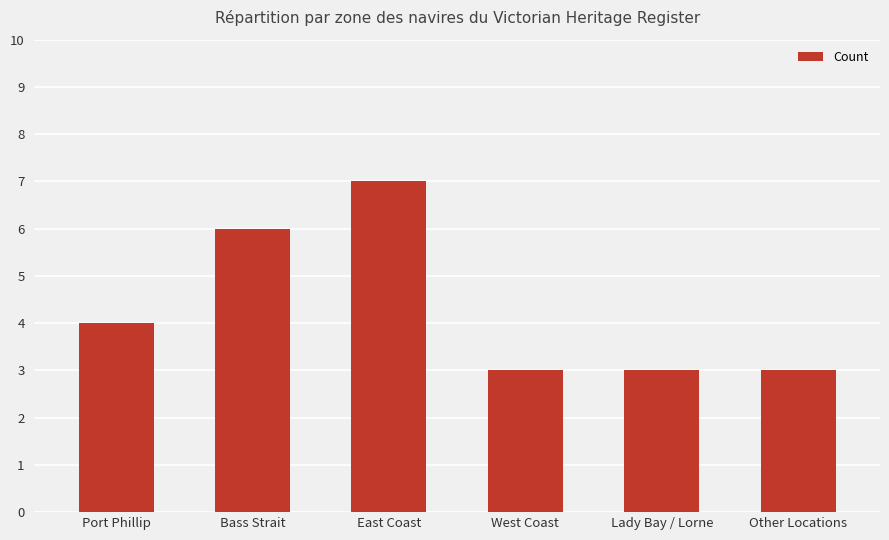

What is the difference between the values at East Coast and Lady Bay / Lorne?

4